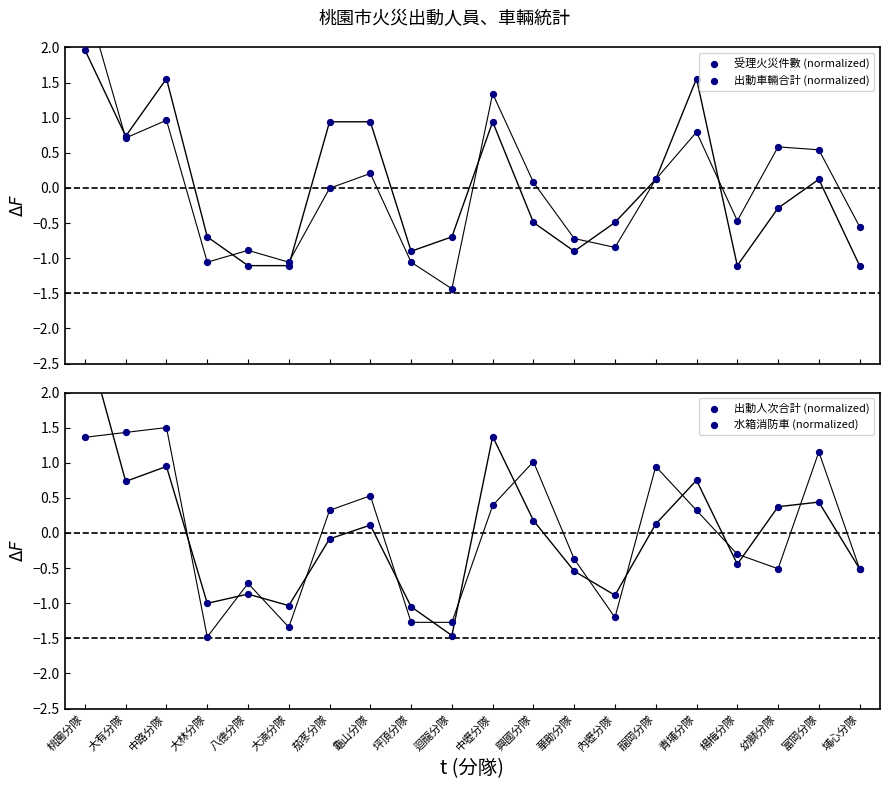

Which series has the widest spread of Y values?

出動人次合計 (normalized)